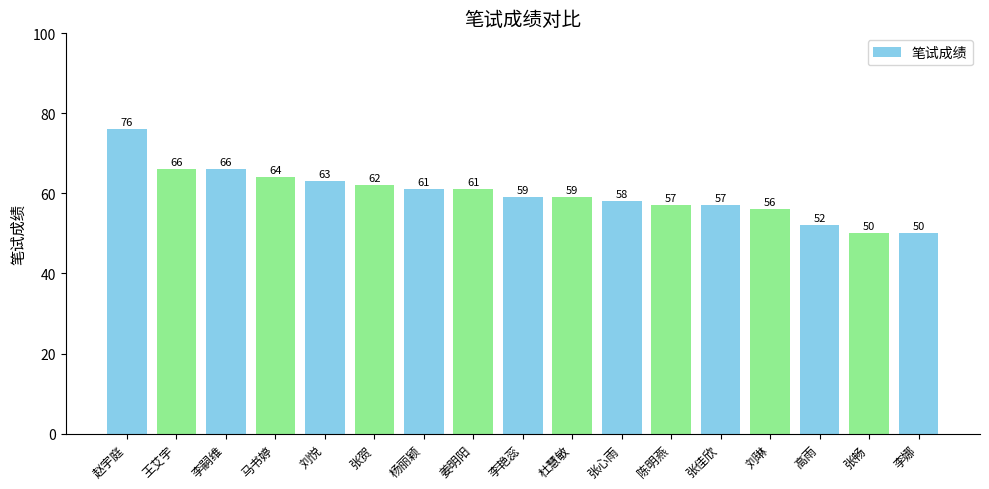

What is the average value?

60